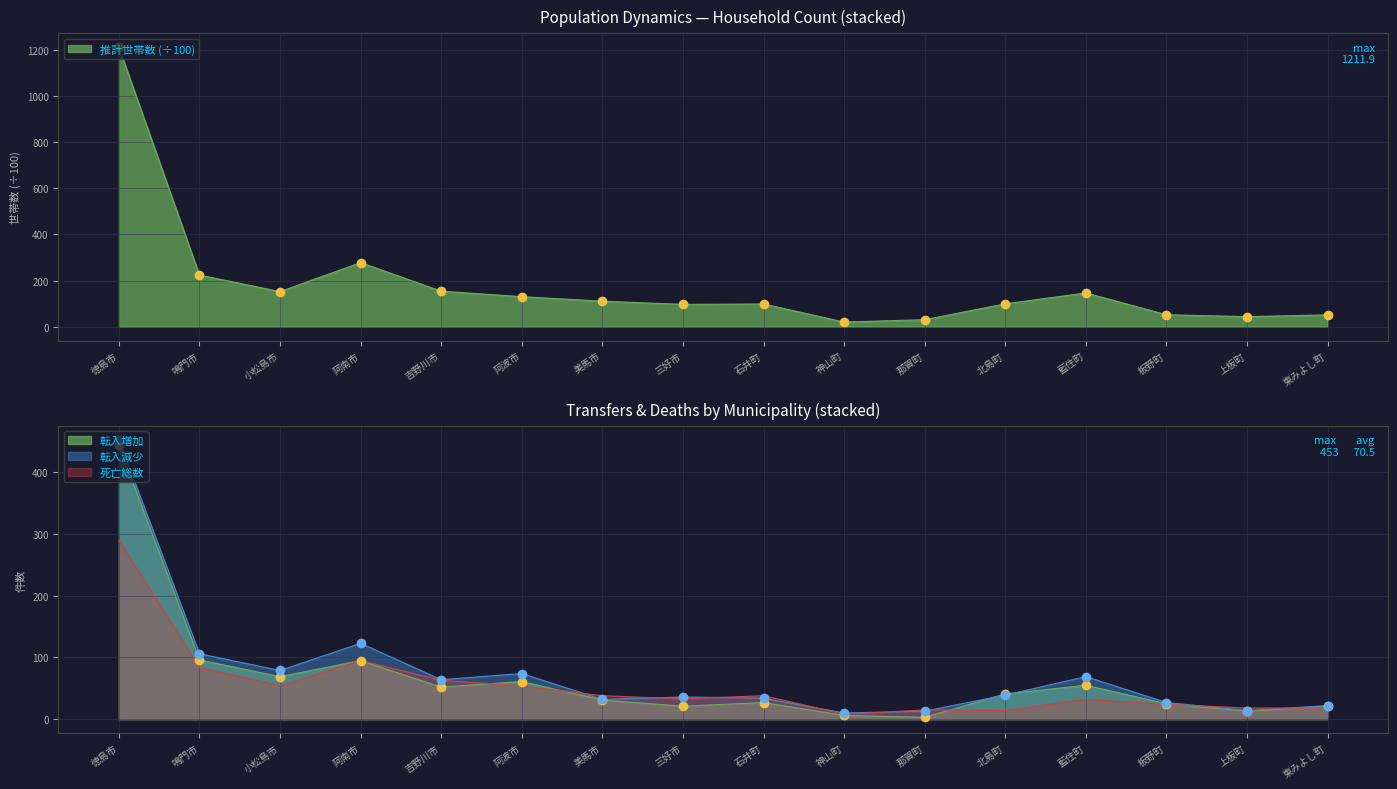

At which label does 転入減少 reach its minimum?

神山町